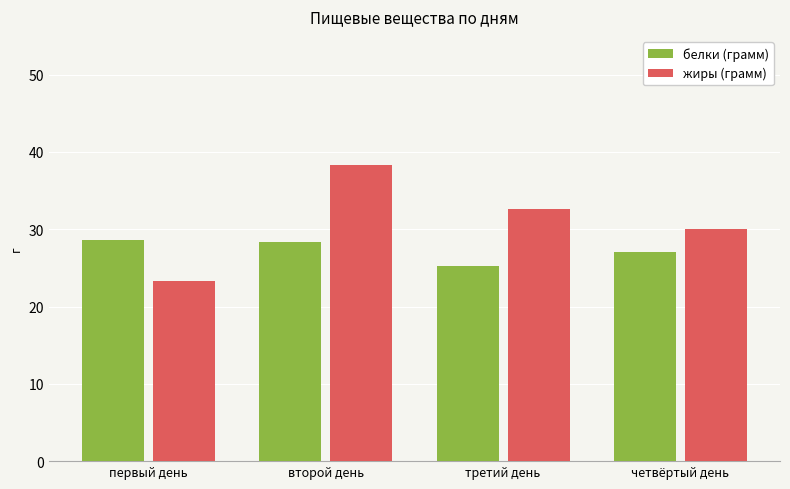

What is the value of the жиры (грамм) bar at the 1st from the left?

23.3